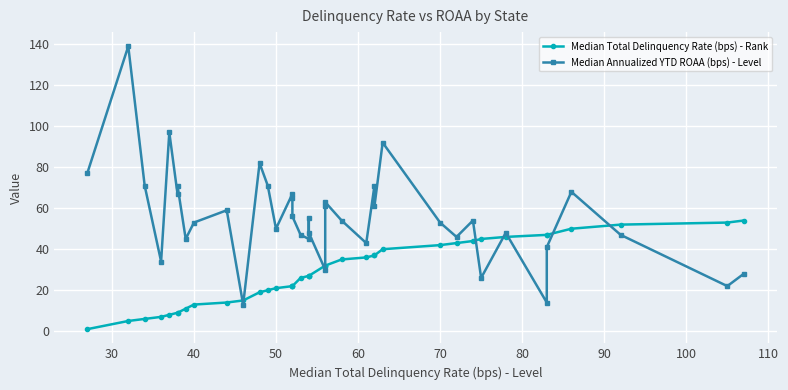

What is the average value of the Median Annualized YTD ROAA (bps) - Level series?

56